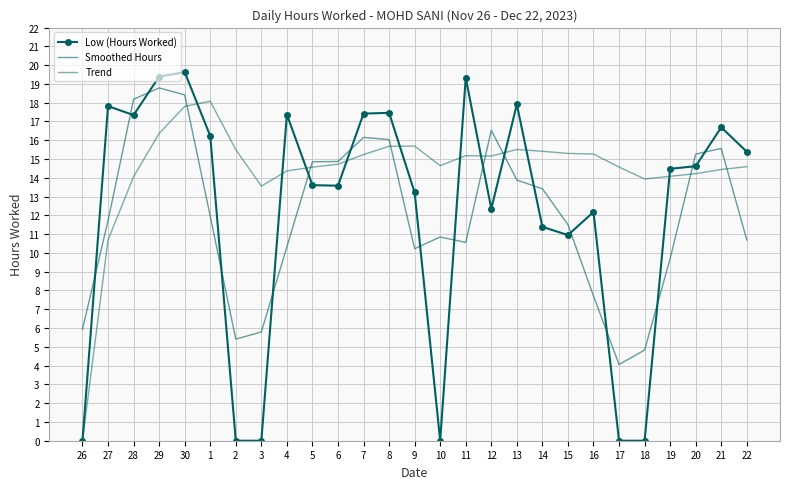

Count the number of categories in the chart.

27